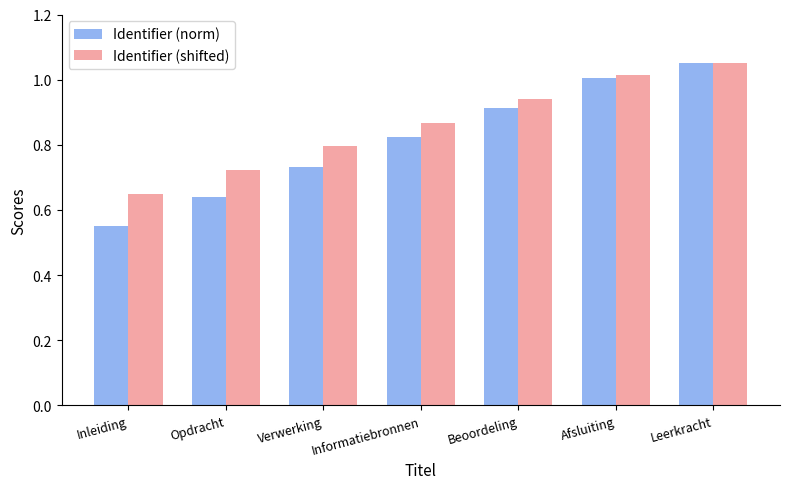

Which series has the largest range (max minus min)?

Identifier (norm)